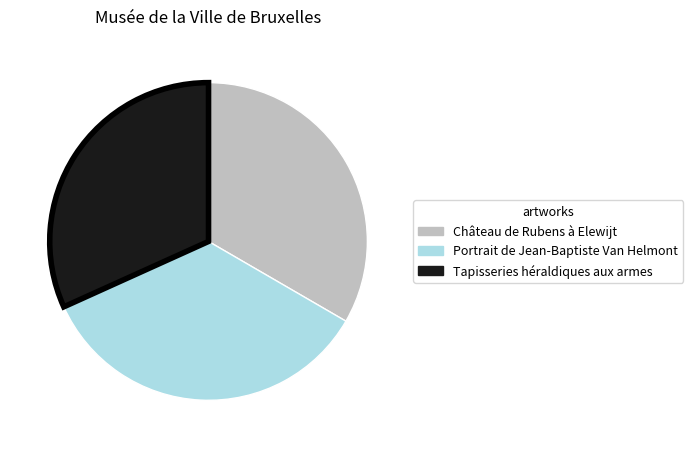

Rank the categories by value from lowest to highest.

Tapisseries héraldiques aux armes, Château de Rubens à Elewijt, Portrait de Jean-Baptiste Van Helmont